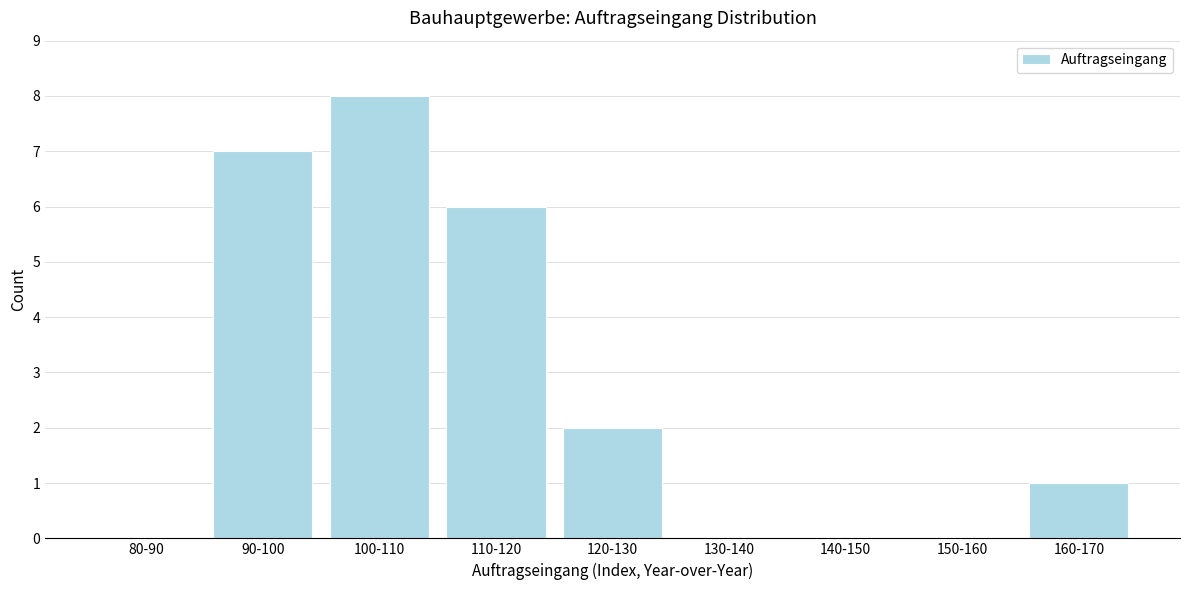

Reading right to left, what are all the values shown in this chart?

160-170=1	150-160=0	140-150=0	130-140=0	120-130=2	110-120=6	100-110=8	90-100=7	80-90=0